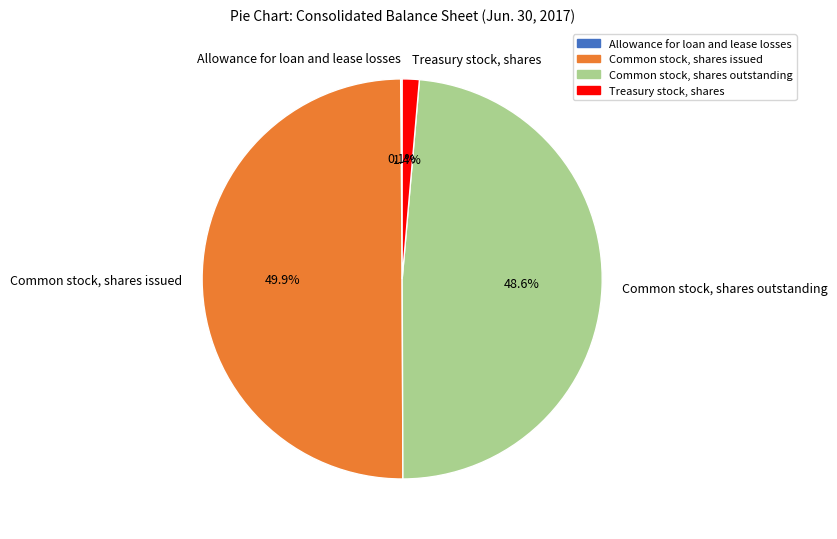

The Common stock, shares outstanding slice represents 60% of the pie. True or false?

False